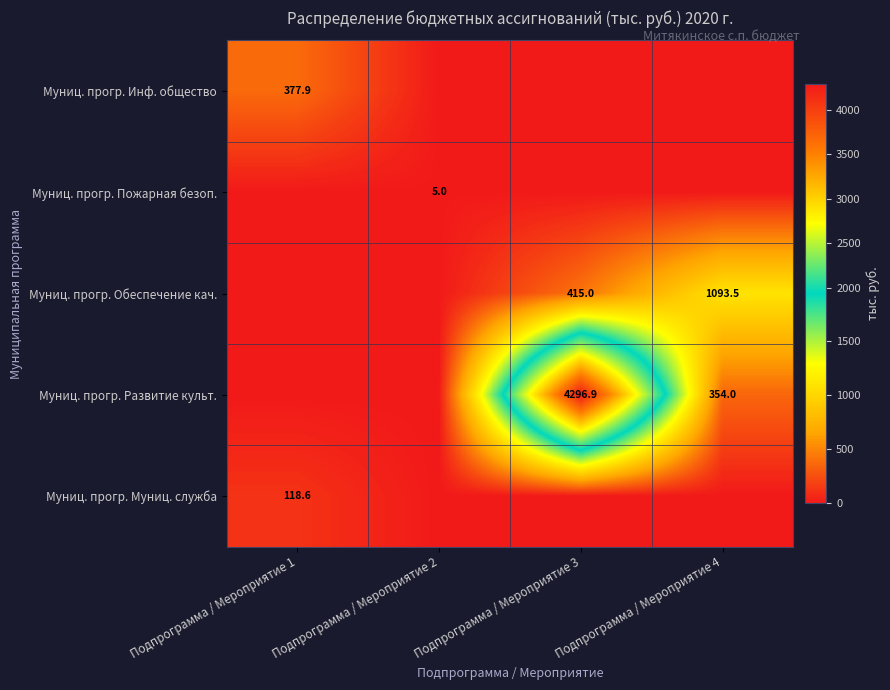

The Муниц. прогр. Пожарная безоп. series shows 5.0 at Подпрограмма / Мероприятие 2. True or false?

True